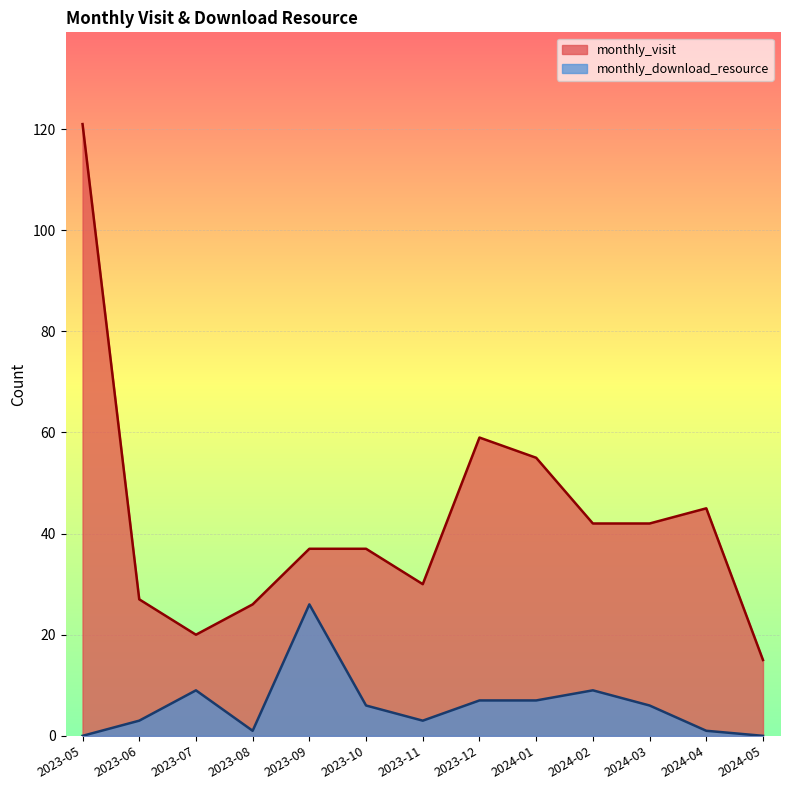

Which has a higher value, 2023-05 or 2024-05?

2023-05